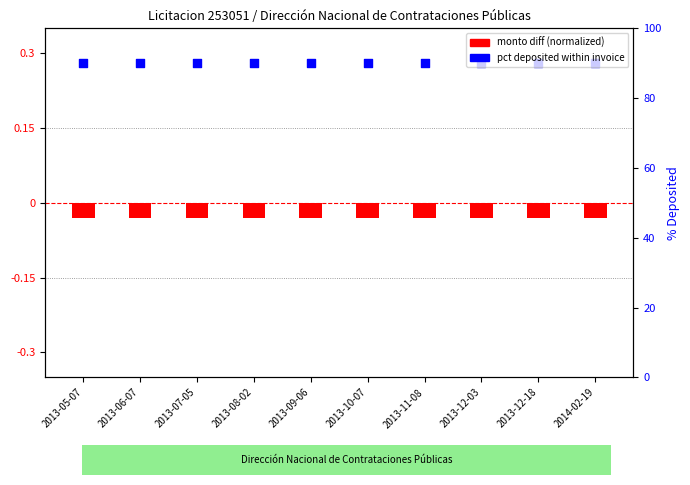

At which category is the sum across all series the highest?

2013-05-07